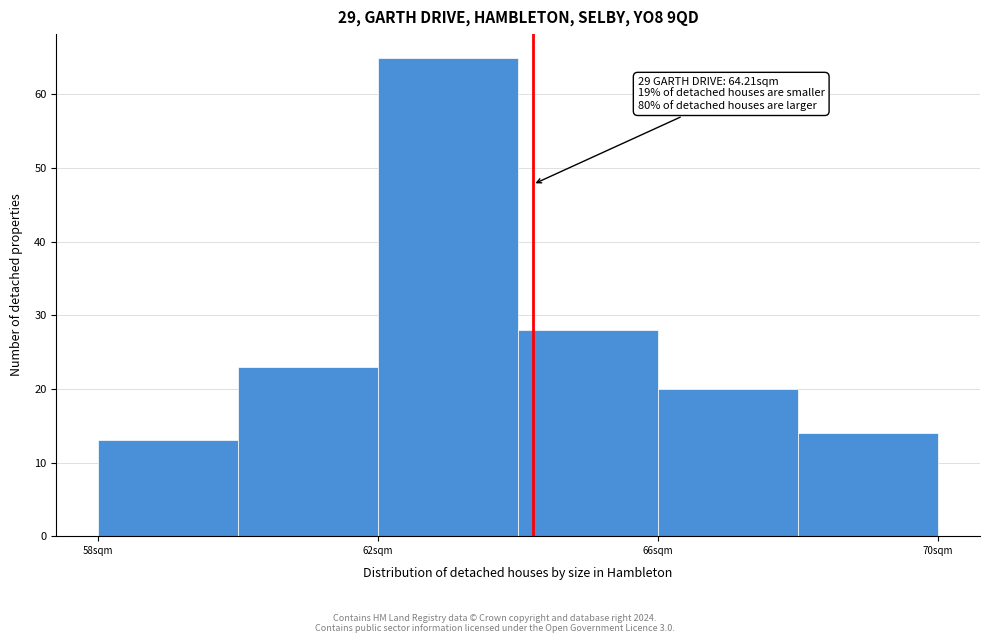

Which range on the x-axis has the tallest bar?

62 to 64